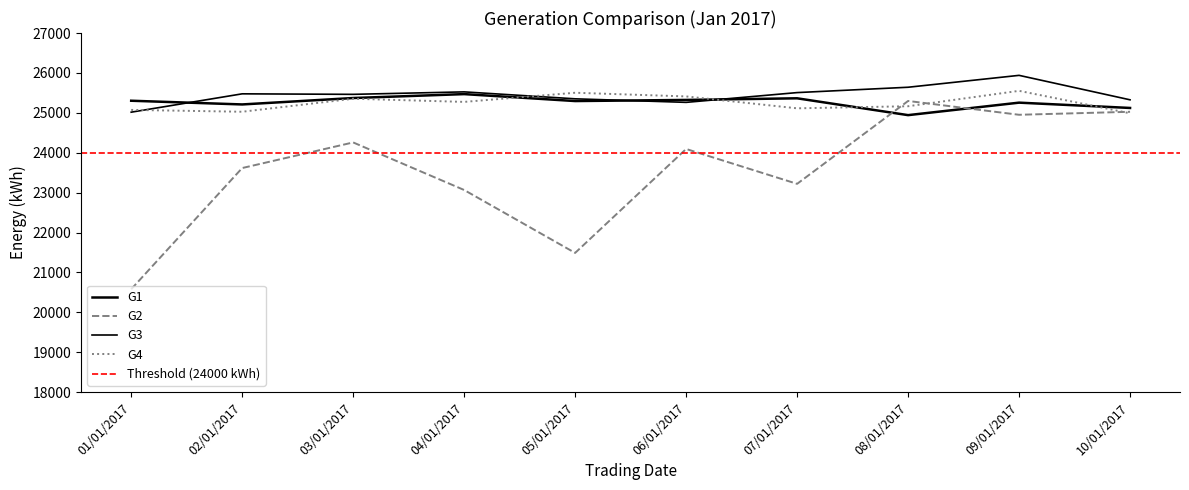

How many times do G1 and G2 cross each other?

2